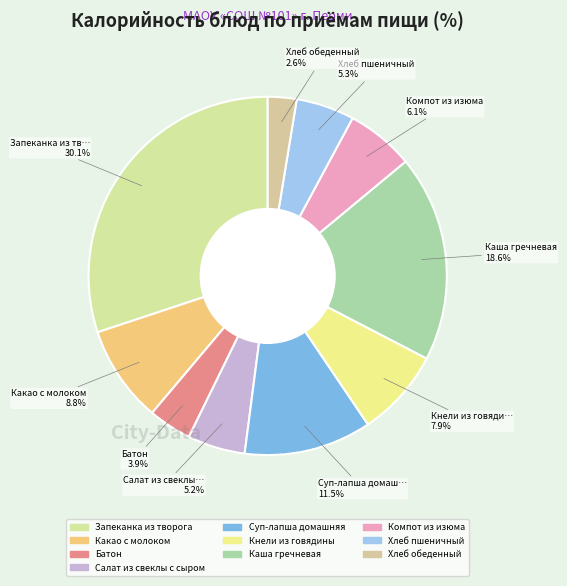

How many segments does this pie chart have?

10